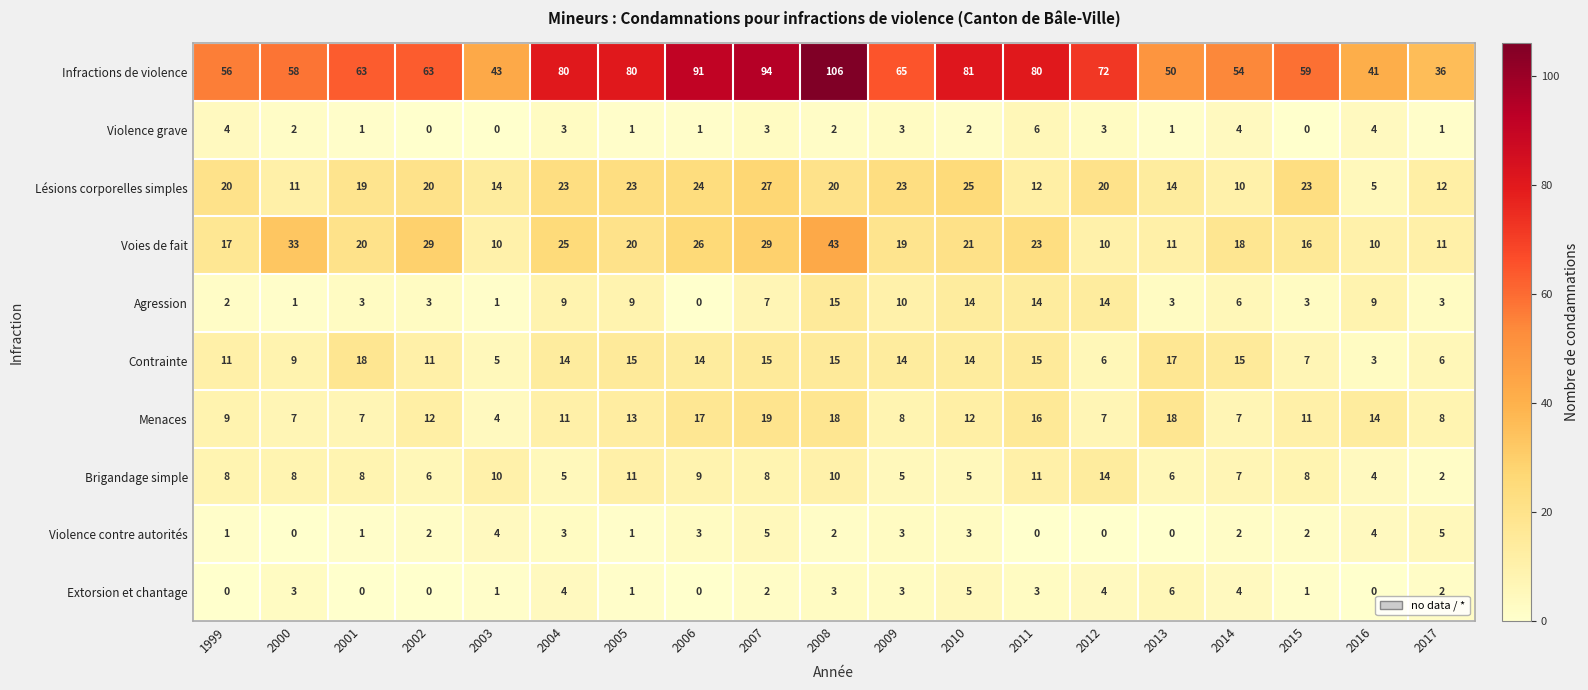

How many categories are shown in the chart?

19